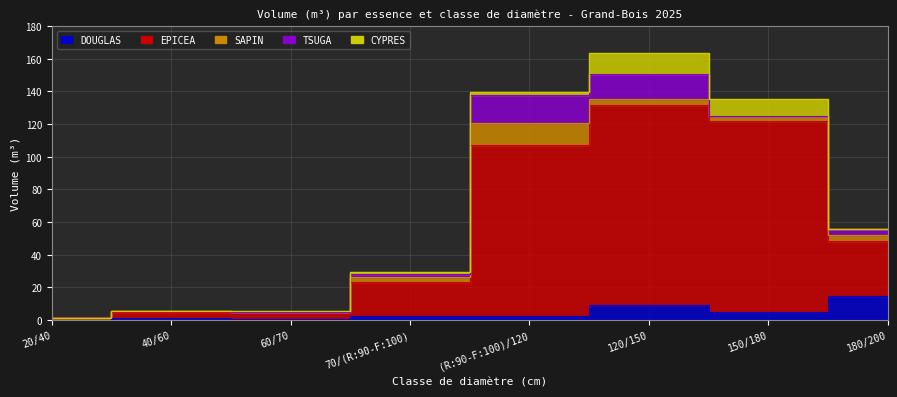

True or false: TSUGA and EPICEA intersect in this chart.

False